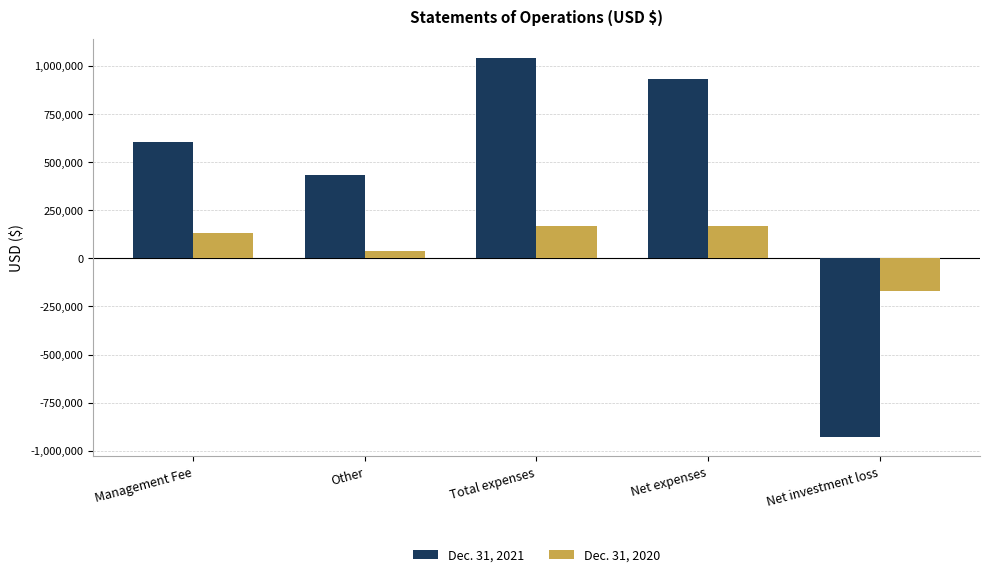

True or false: Dec. 31, 2021 has a value of 1039977 at Total expenses.

True